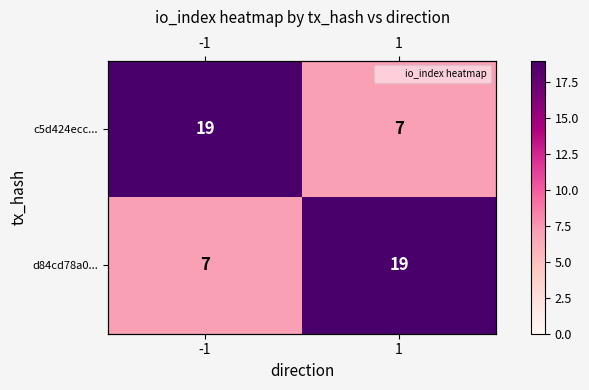

Which category has the highest value across all series?

-1